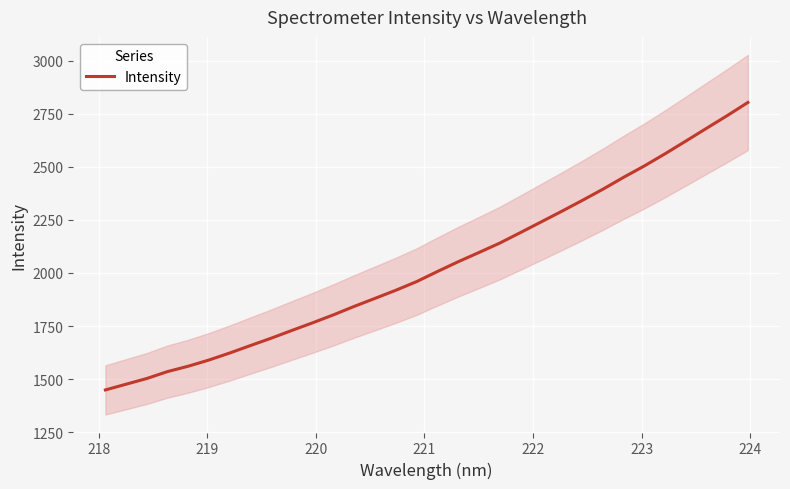

What is the lowest value of the Intensity series?

1448.8